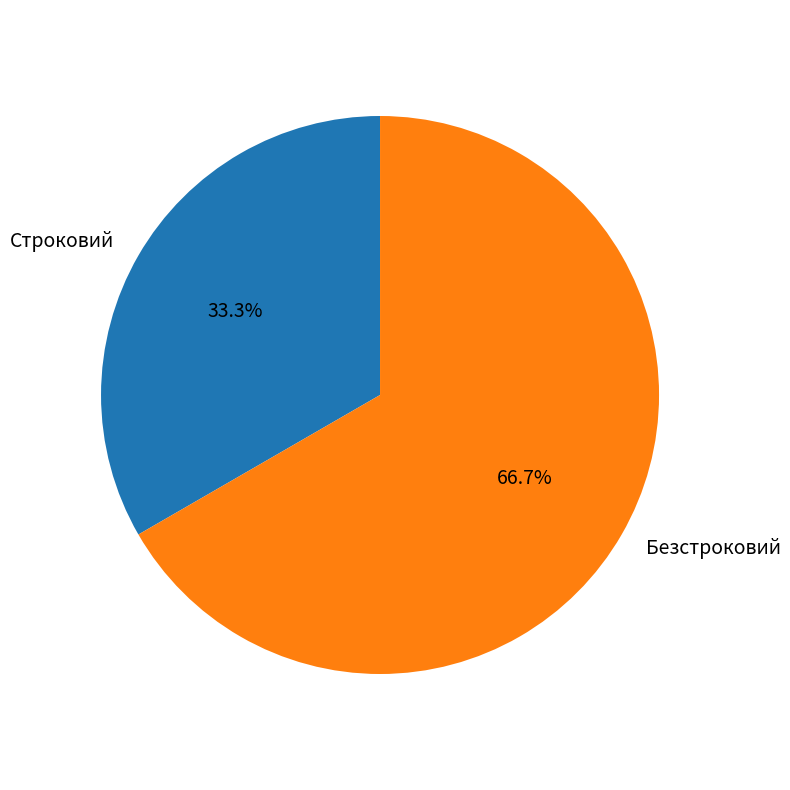

Does Строковий account for over 50% of the chart?

No